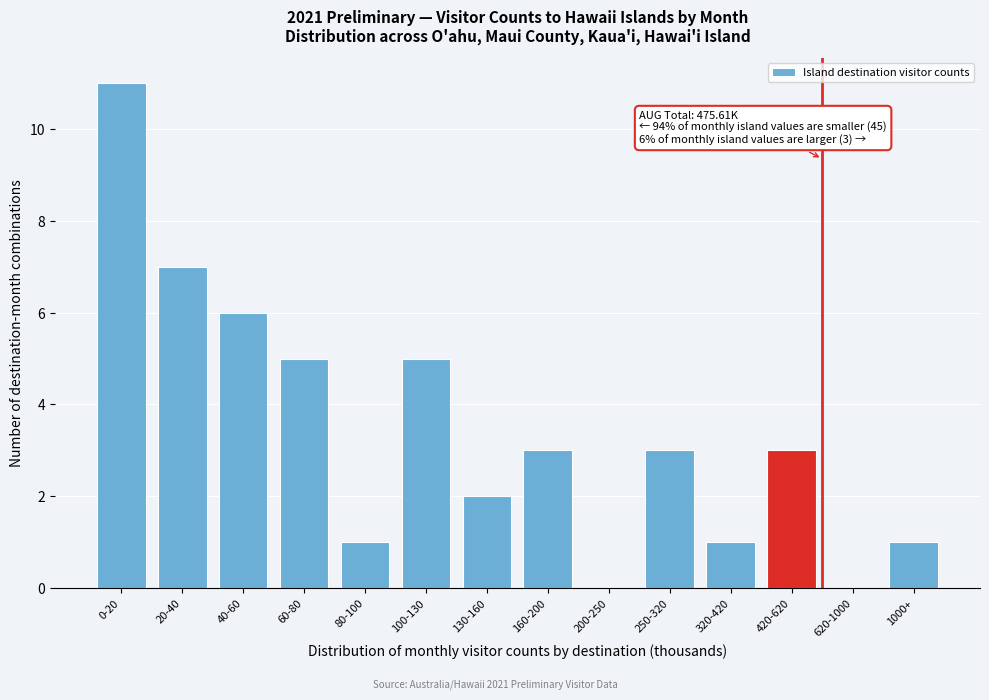

Reading left to right, transcribe all the data shown in this chart.

0-20=11	20-40=7	40-60=6	60-80=5	80-100=1	100-130=5	130-160=2	160-200=3	200-250=0	250-320=3	320-420=1	420-620=3	620-1000=0	1000+=1